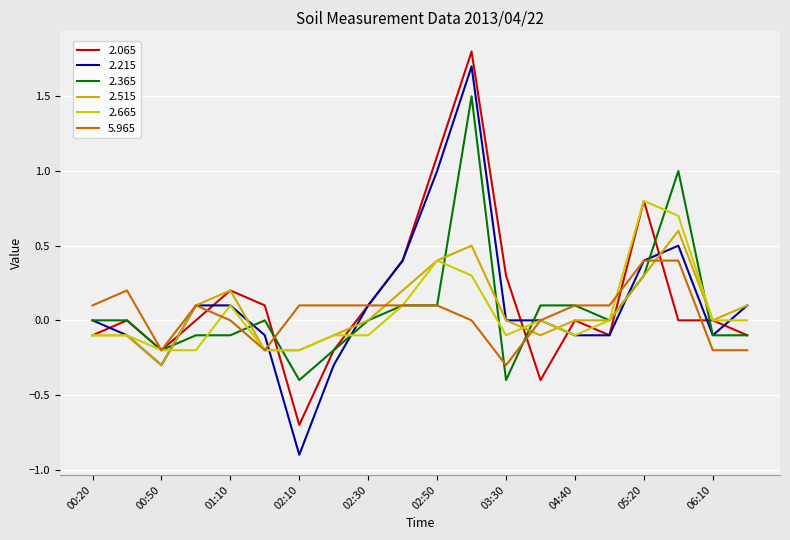

At which label is 2.065 closest to 0?

00:30